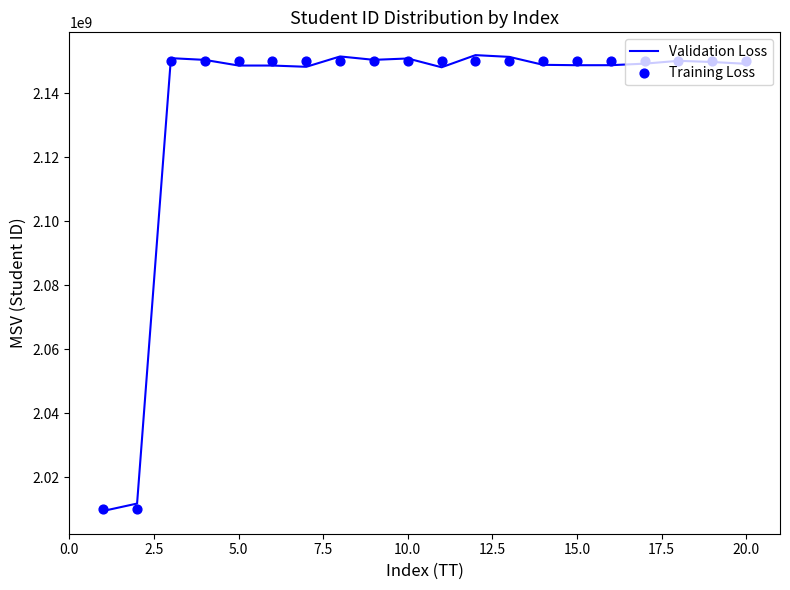

Which series has the largest Y range (max minus min)?

Validation Loss